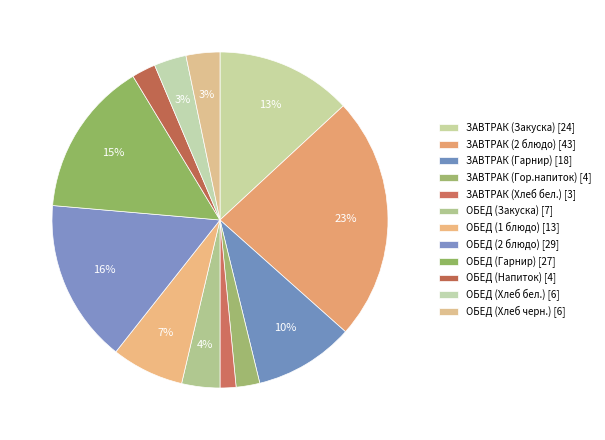

What is the change in value from ОБЕД (1 блюдо) to ОБЕД (Хлеб бел.)?

-7.1